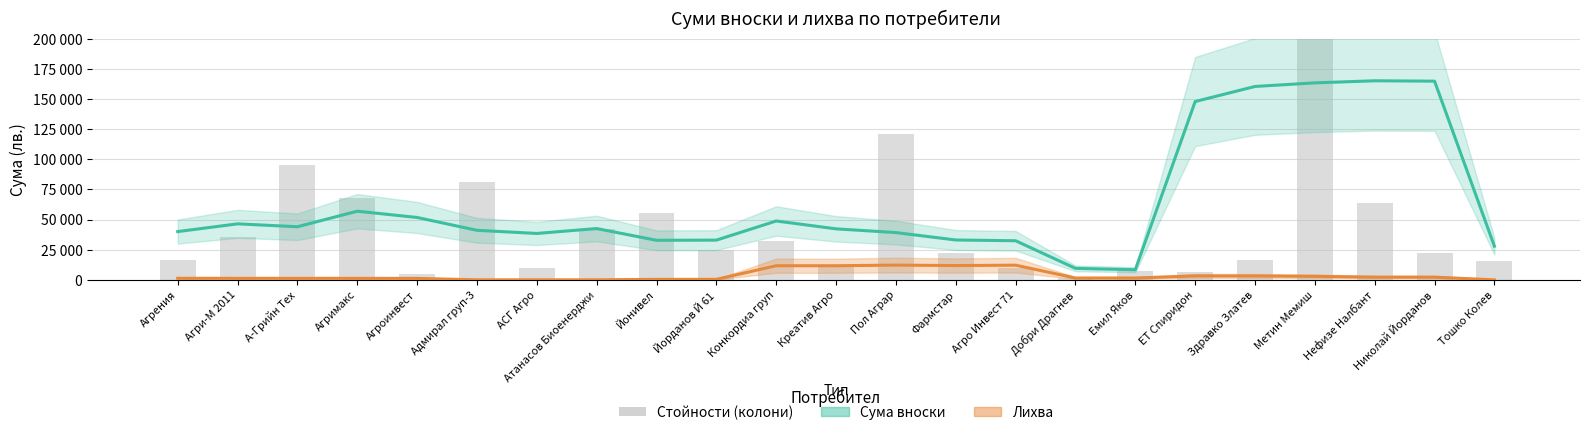

The Лихва series shows 1530.4 at Емил Яков. True or false?

True